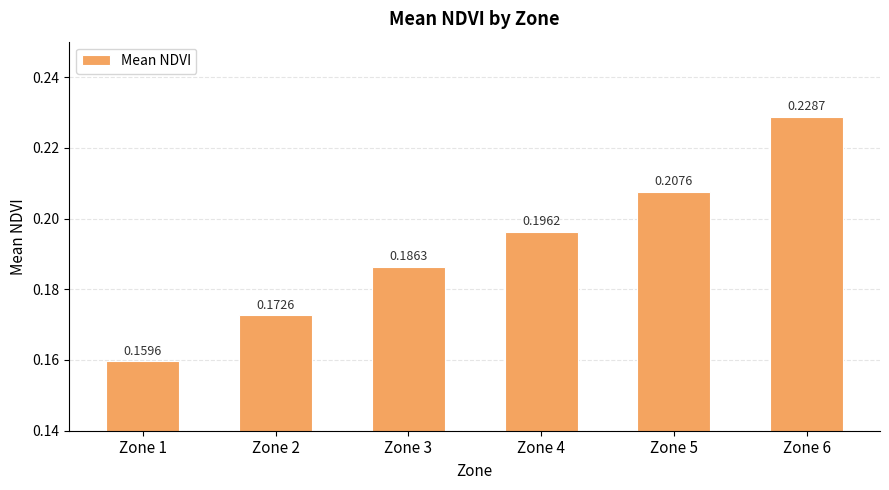

What is the sum of all values?

1.2